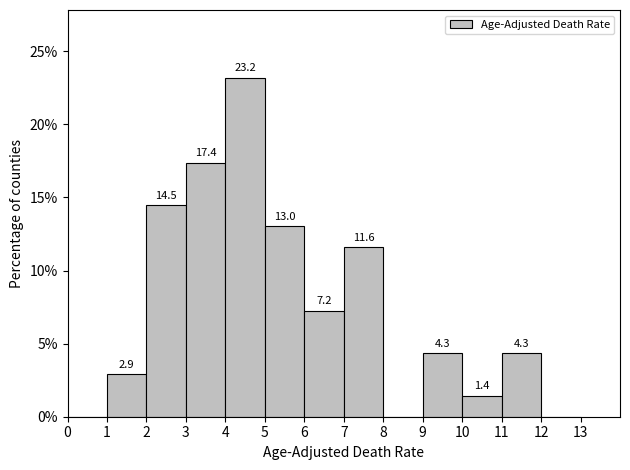

Over which range of the x-axis is the bar tallest?

4 to 5